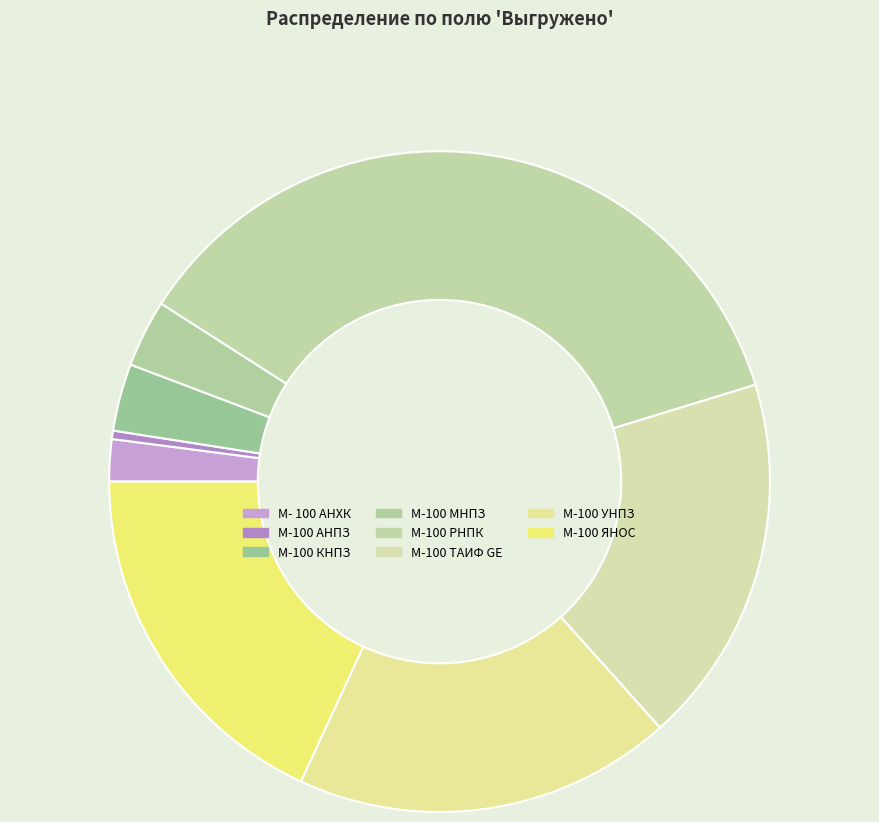

To the nearest percent, what percentage of the pie is М-100 РНПК?

36%